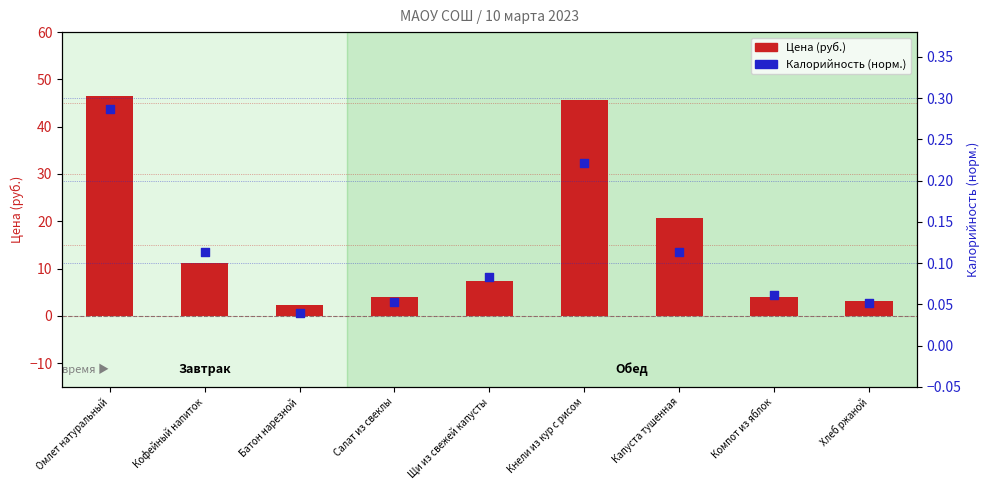

Which series has the widest spread of Y values?

Цена (руб.)